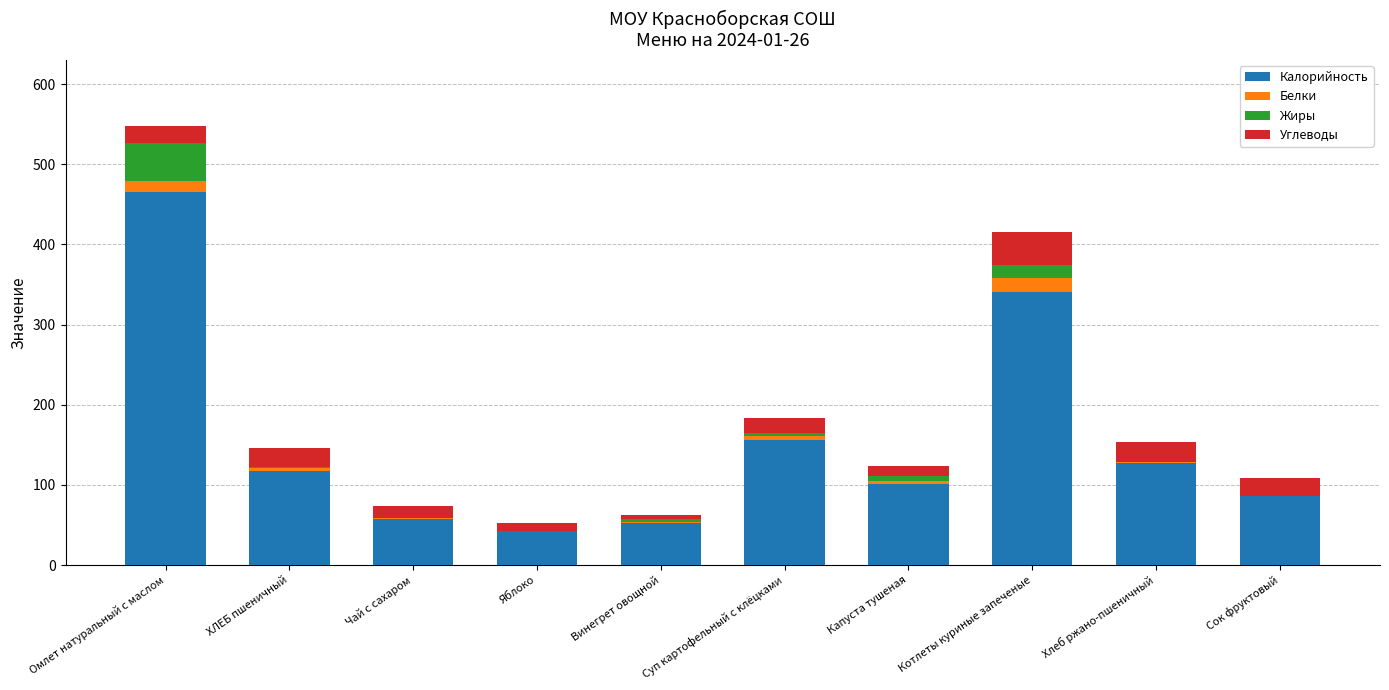

Is it true that Калорийность equals 43.0 at Яблоко?

True